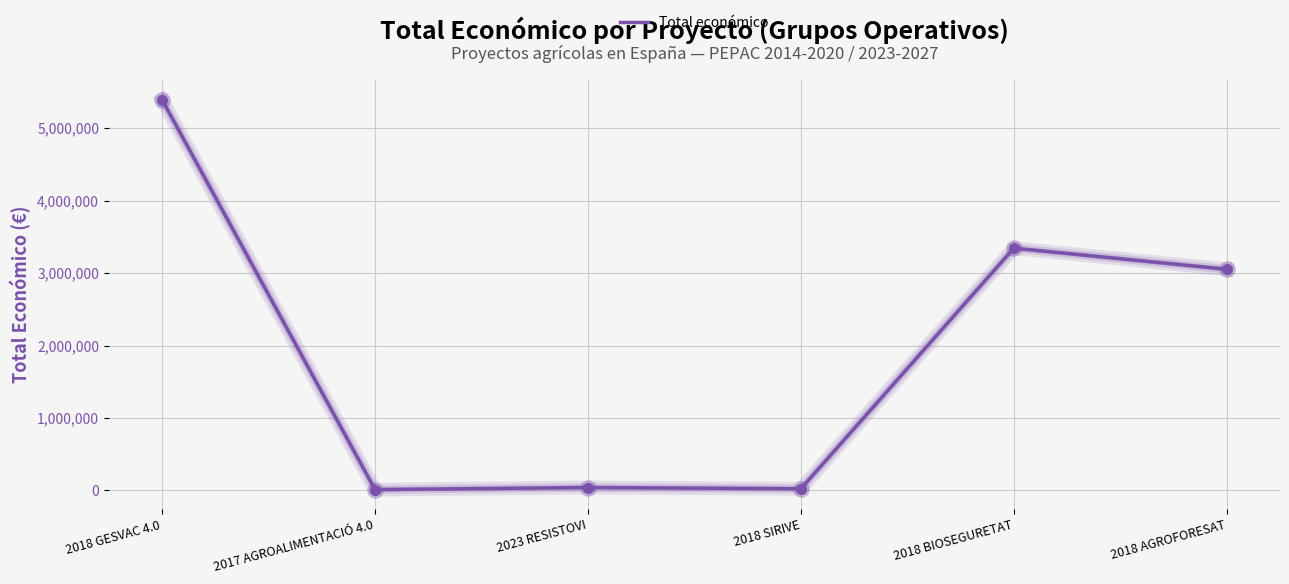

Approximately how many times larger is the value at 2018 BIOSEGURETAT compared to 2018 AGROFORESAT?

1.1